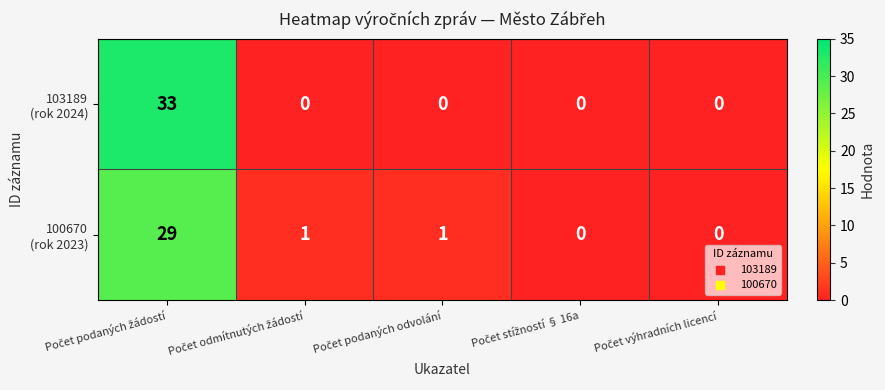

What is the maximum value shown in the chart?

33